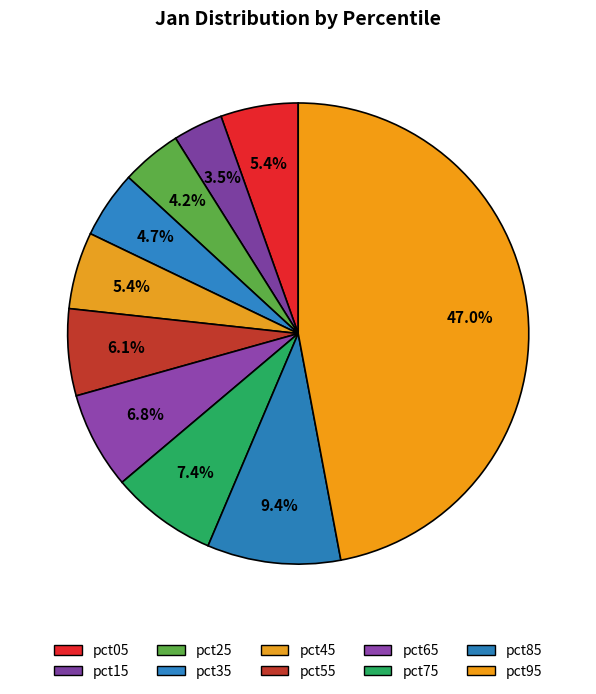

To the nearest percent, what is the difference between the pct05 and pct75 slice percentages?

2%